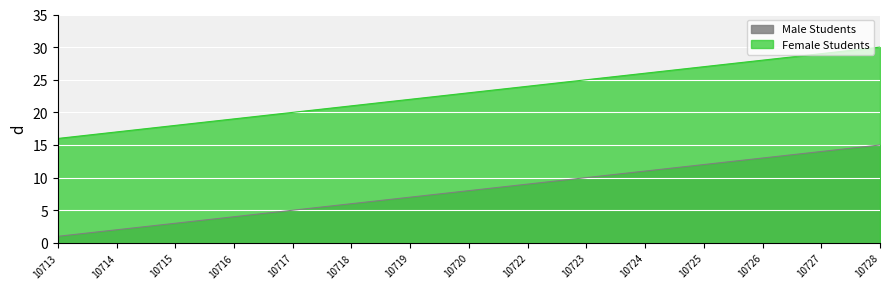

What is the sum of the Female Students values at 10726 and 10718?

49